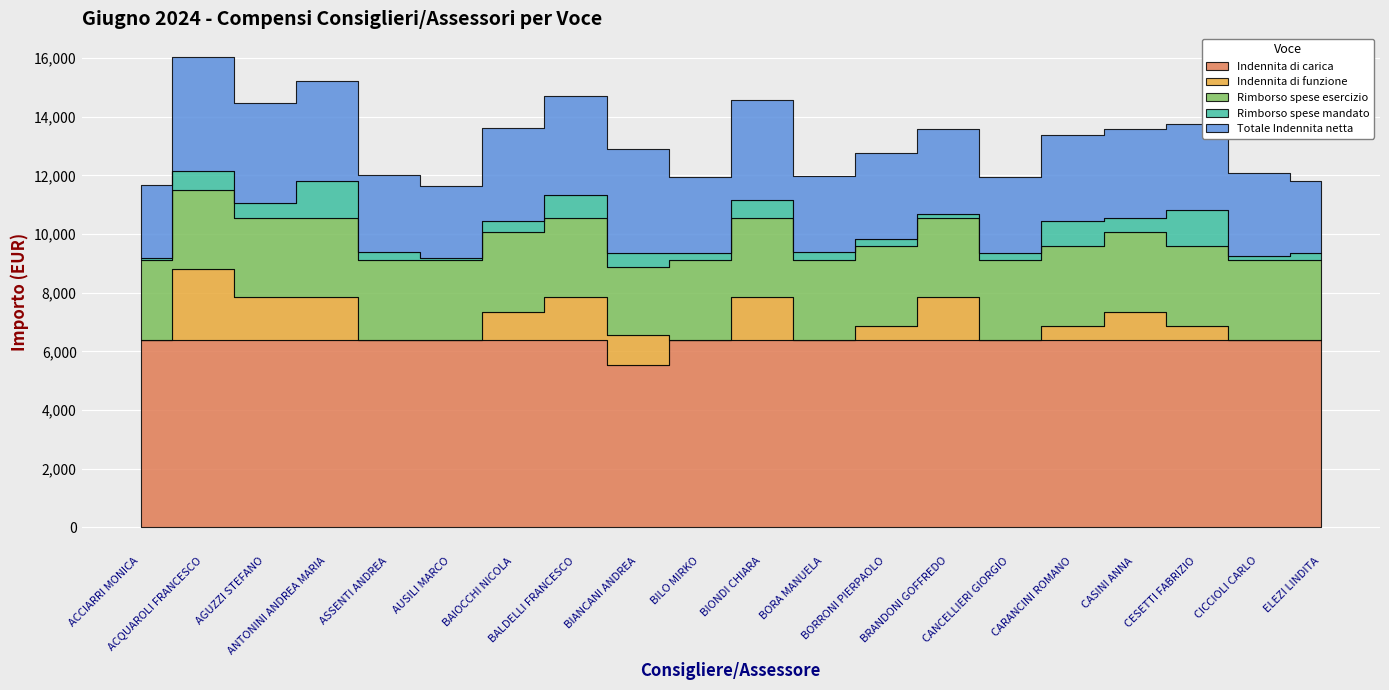

Between ANTONINI ANDREA MARIA and BIONDI CHIARA, which series saw the biggest shift?

Rimborso spese mandato